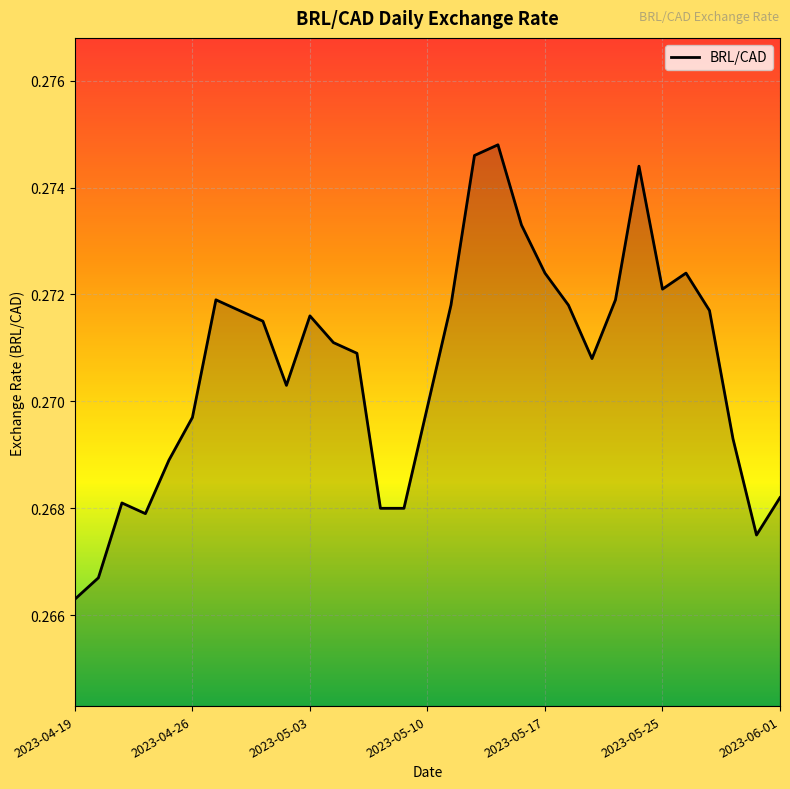

Reading left to right, what are all the values shown in this chart?

0.3	0.3	0.3	0.3	0.3	0.3	0.3	0.3	0.3	0.3	0.3	0.3	0.3	0.3	0.3	0.3	0.3	0.3	0.3	0.3	0.3	0.3	0.3	0.3	0.3	0.3	0.3	0.3	0.3	0.3	0.3